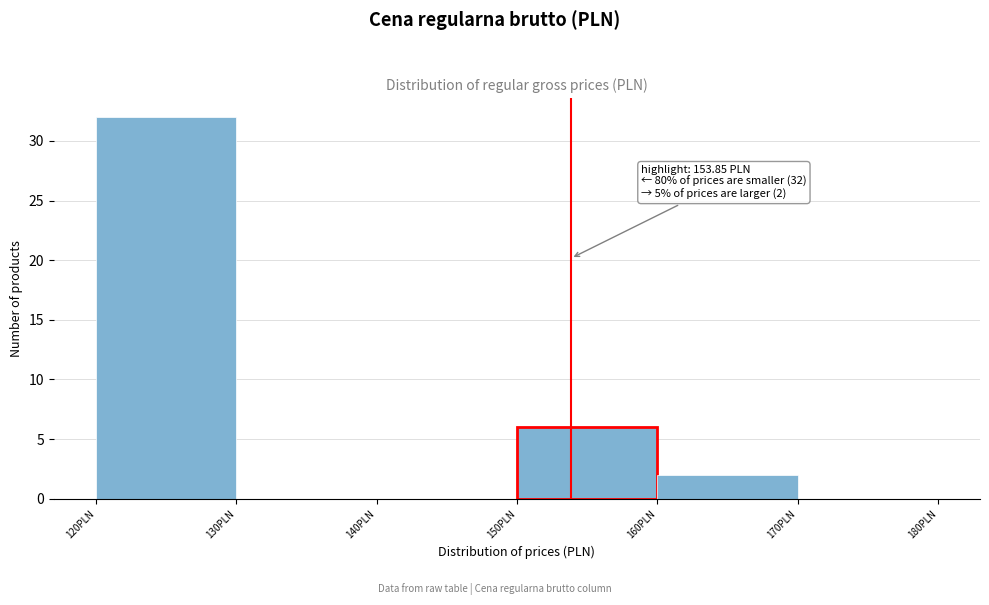

Over which range of the x-axis is the bar tallest?

120 to 130